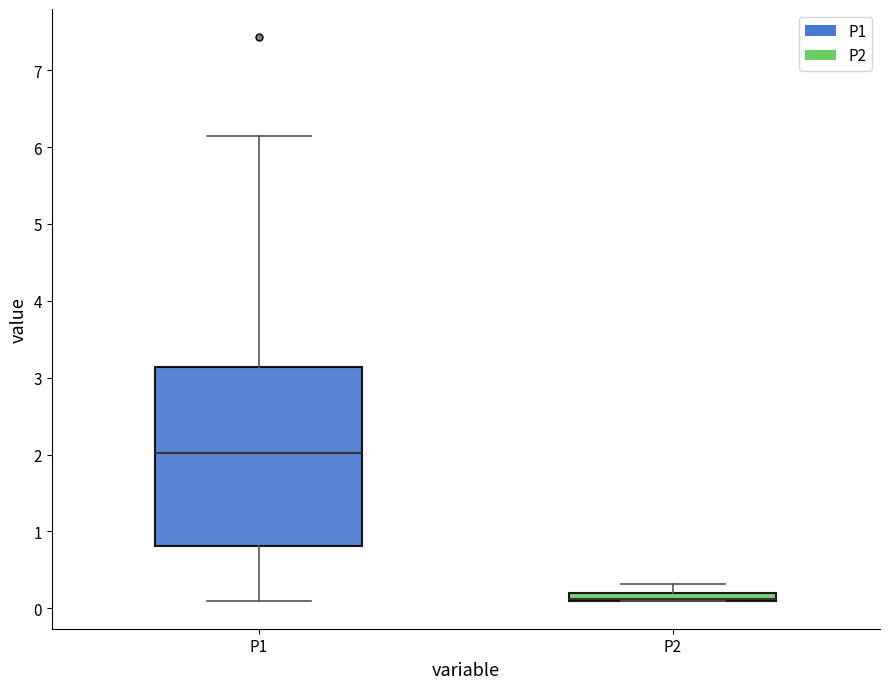

Where does the upper whisker of the box for P2 end on the y-axis? The values are not printed on the chart, so give them approximately, as read against the axis.

0.3